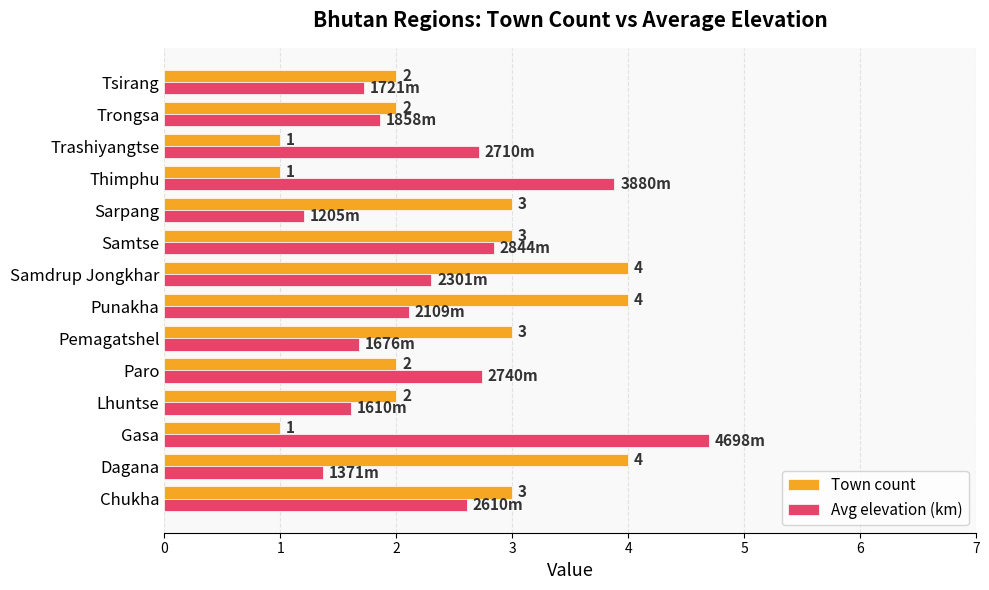

Is the value of Avg elevation (km) at Punakha greater than the value of Town count at Samtse?

No